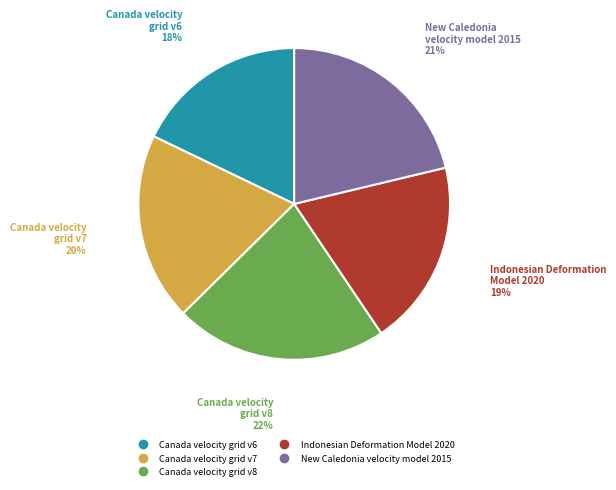

How many segments does this pie chart have?

5